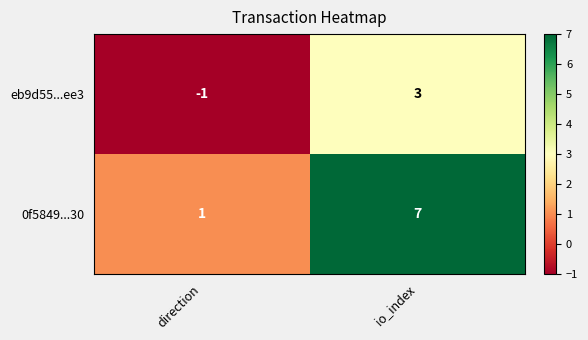

What is the average value of the 0f5849...30 series?

4